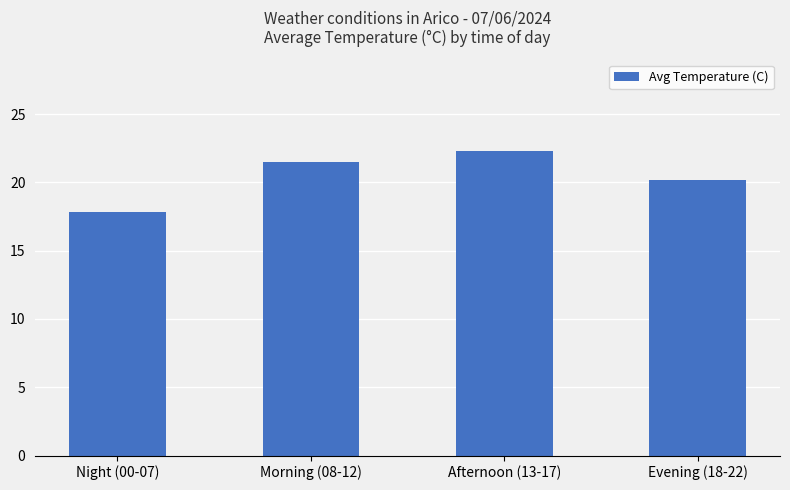

Rank the categories by value from highest to lowest.

Afternoon (13-17), Morning (08-12), Evening (18-22), Night (00-07)